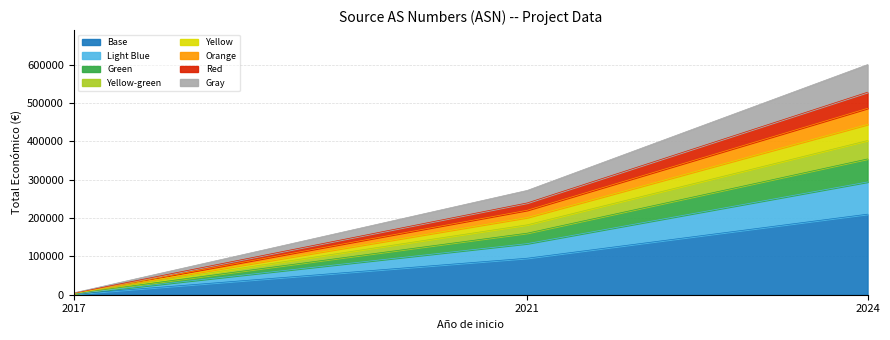

Reading left to right, extract all data points from this chart.

2017=1694.0	2021=95208.4	2024=209995.1